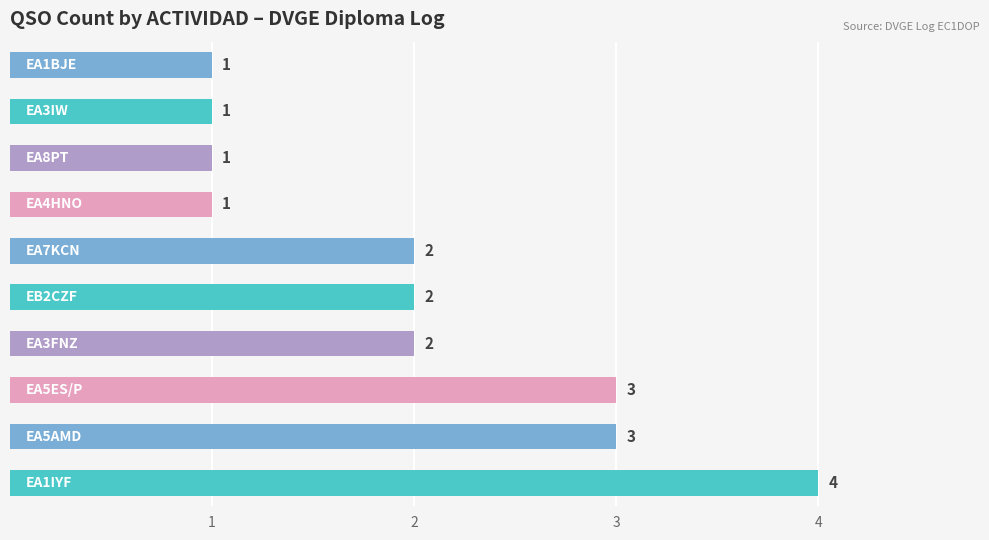

What is the maximum value shown in the chart?

4